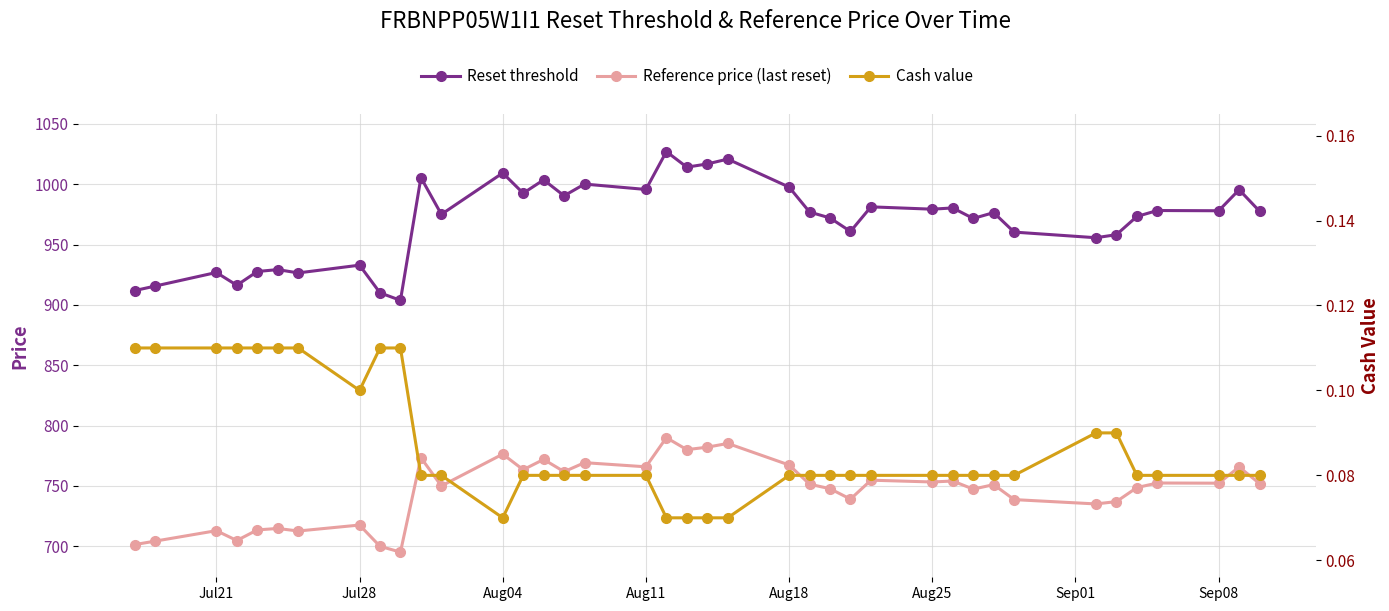

The value of Reference price (last reset) at Jul21 is 1174.6. True or false?

False